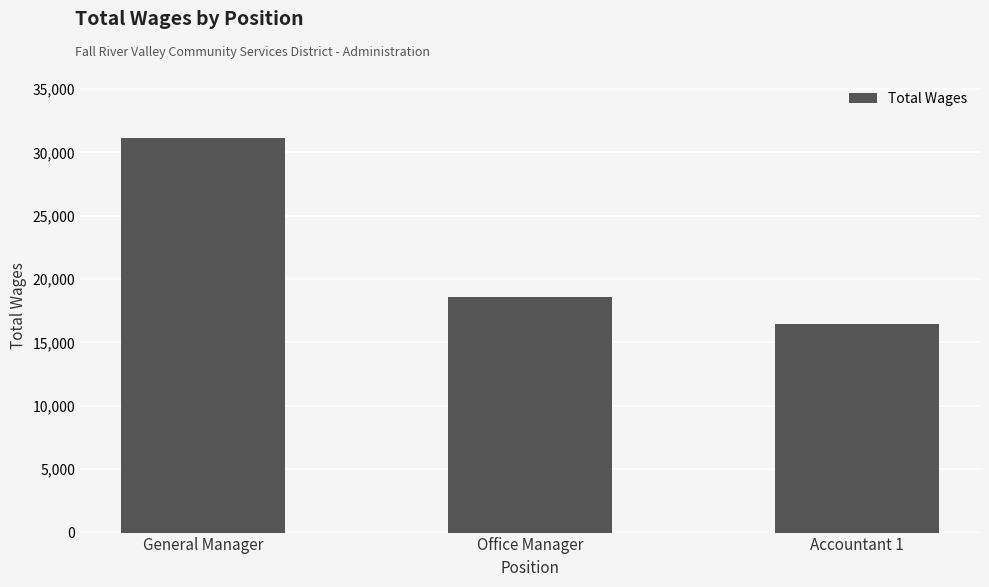

At which category does the chart reach its peak across all series?

General Manager